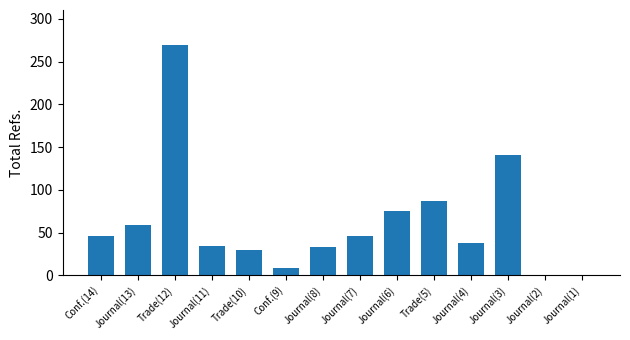

Where is the data nearest to the value 135?

Journal(3)